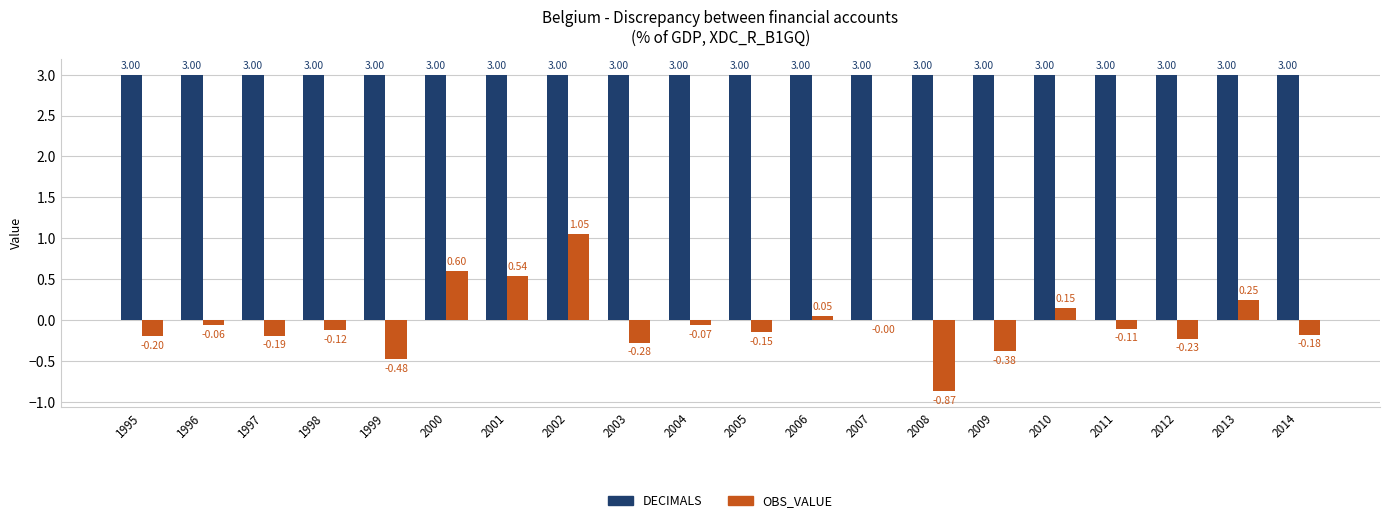

At which category is the sum across all series the highest?

2002